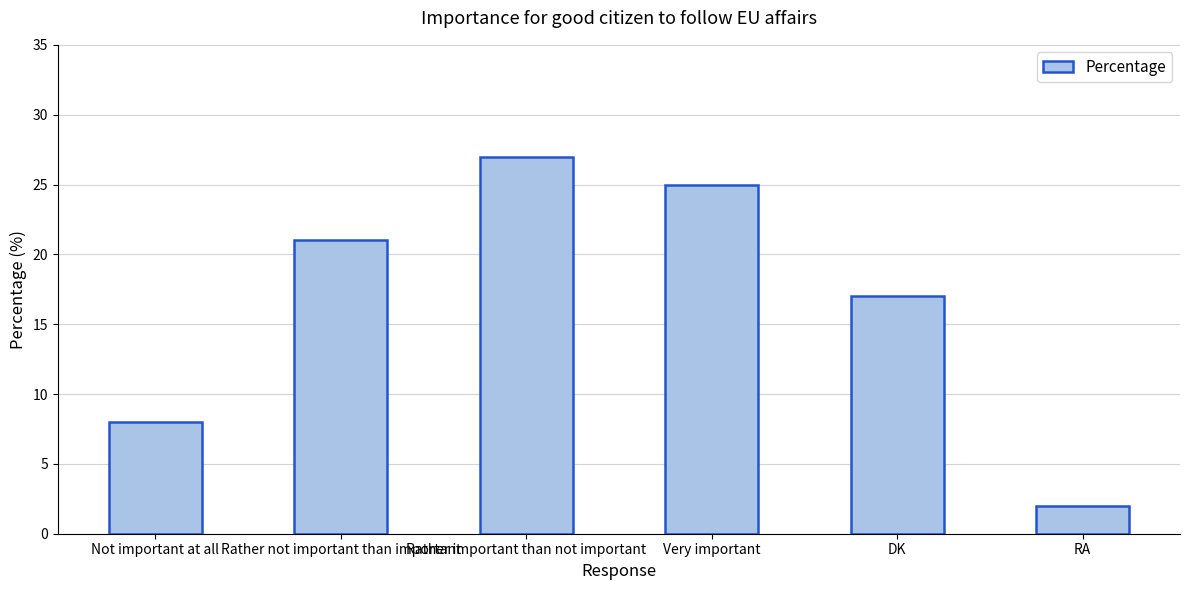

What is the difference between the maximum and second lowest values?

19